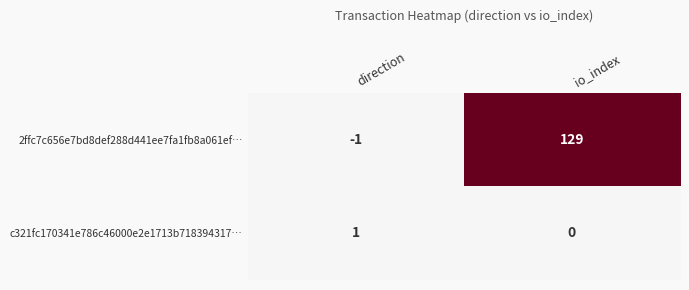

Which series has the largest range (max minus min)?

2ffc7c656e7bd8def288d441ee7fa1fb8a061ef…